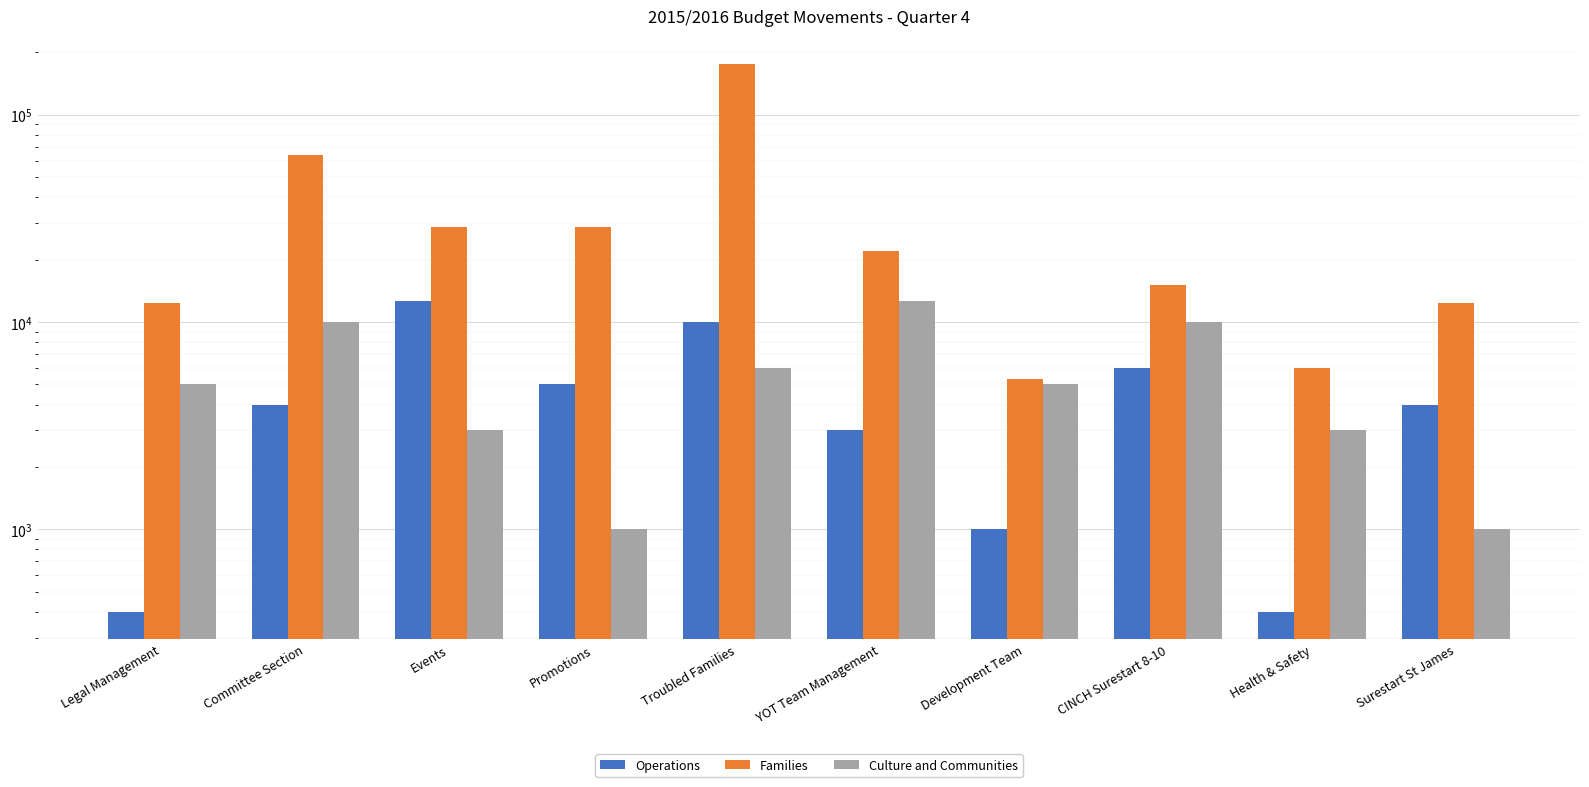

Does the chart contain any negative values?

No